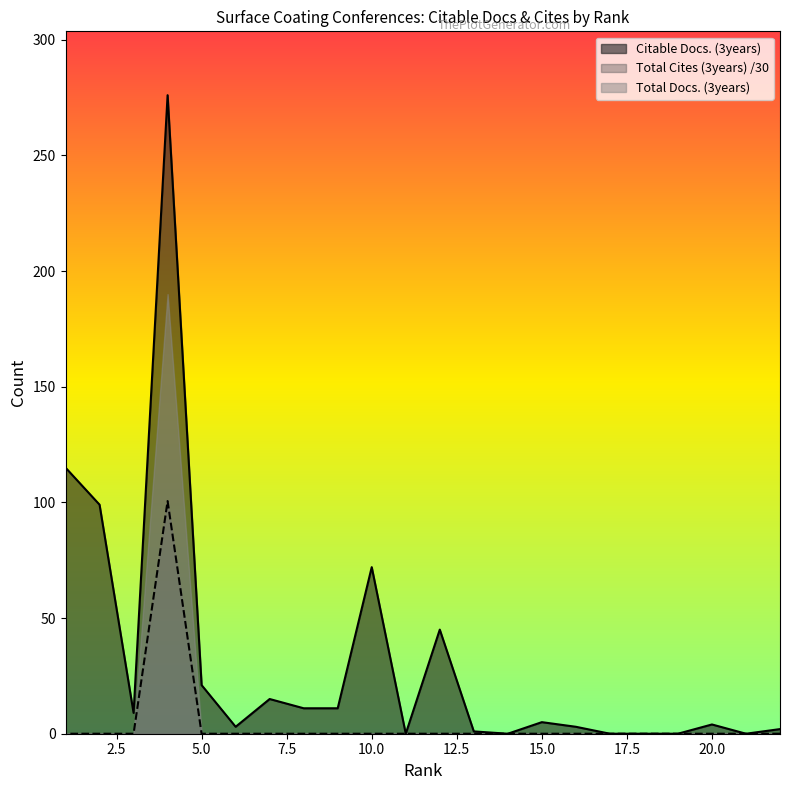

How many lines are shown in the chart?

3